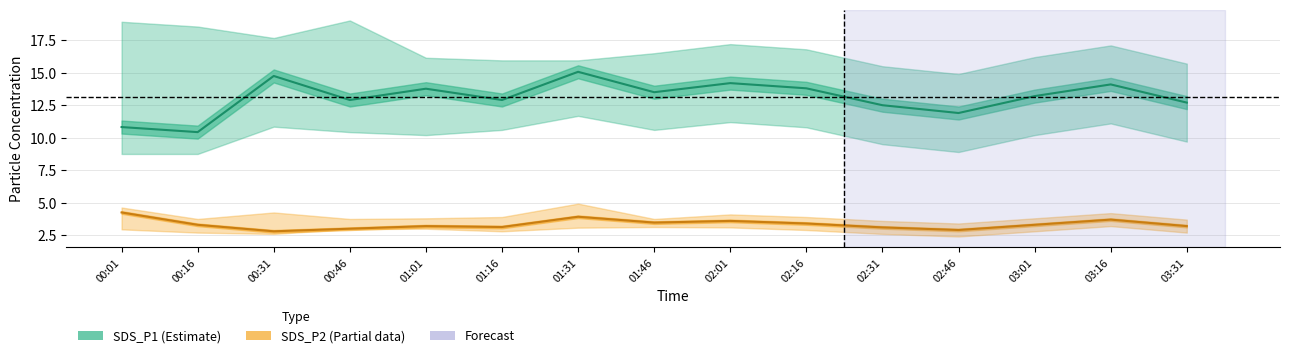

How many lines are shown in the chart?

2